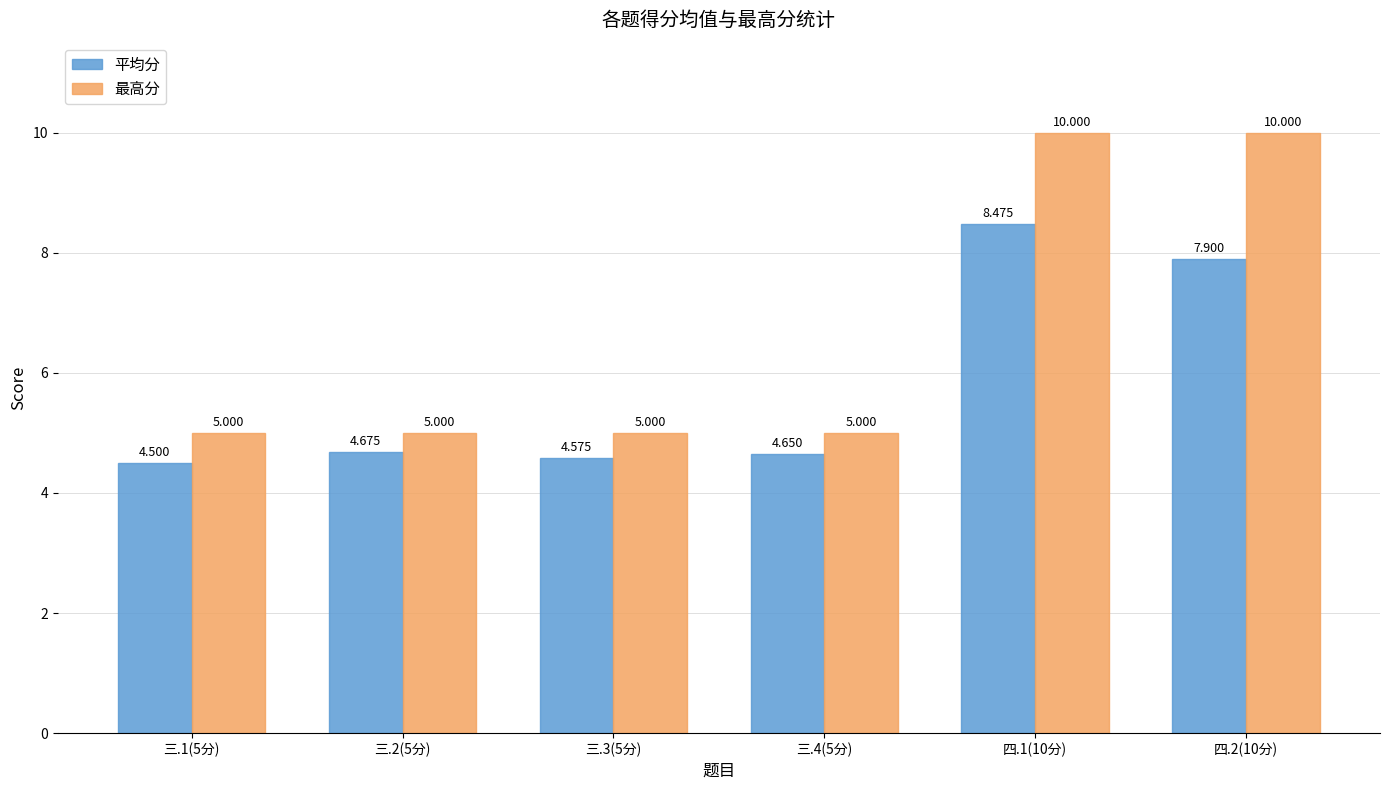

What is the label of the 5th bar from the right?

三.2(5分)